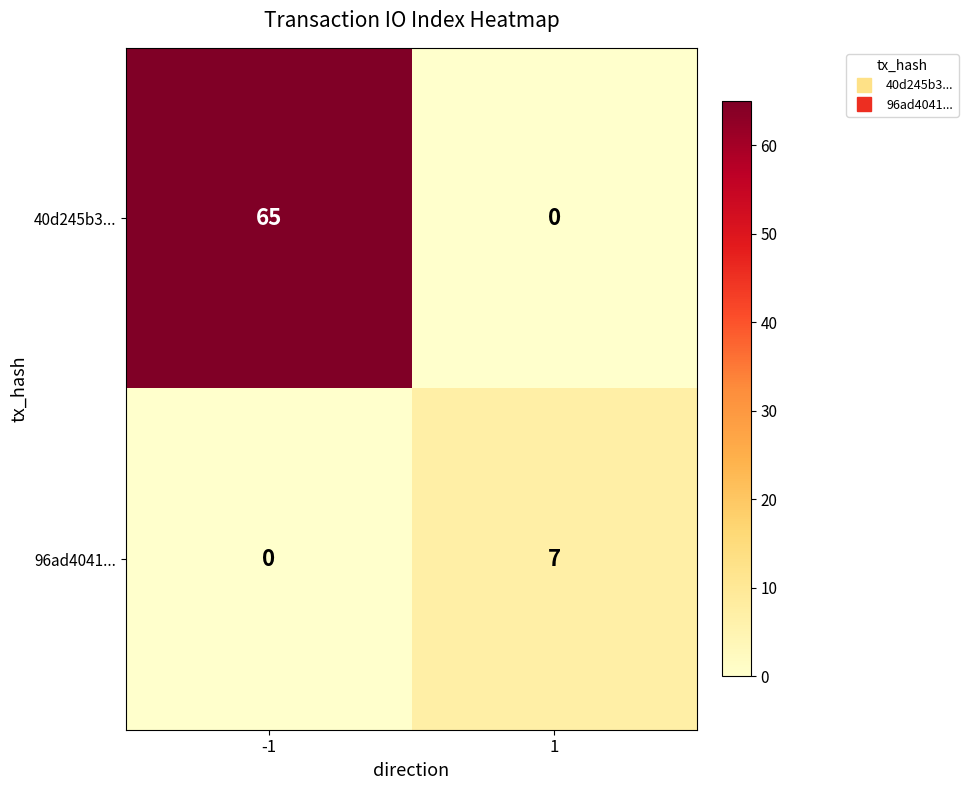

List the series in order of their peak value, highest first.

40d245b3..., 96ad4041...